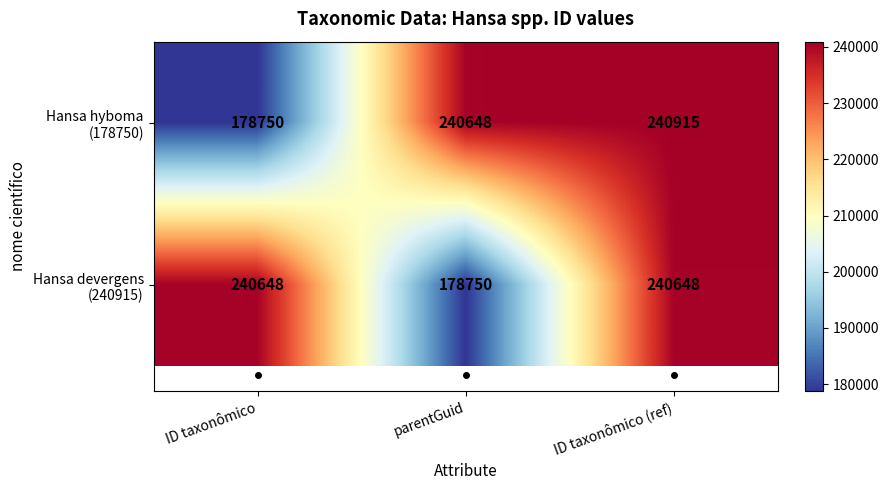

What is the difference between the highest and lowest values at ID taxonômico?

61898